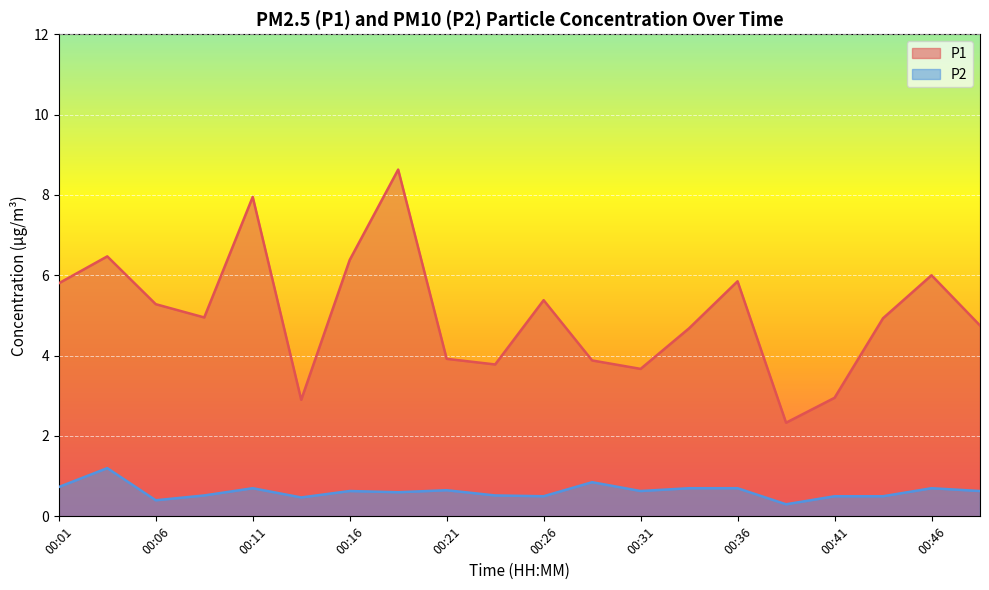

How many lines are shown in the chart?

2